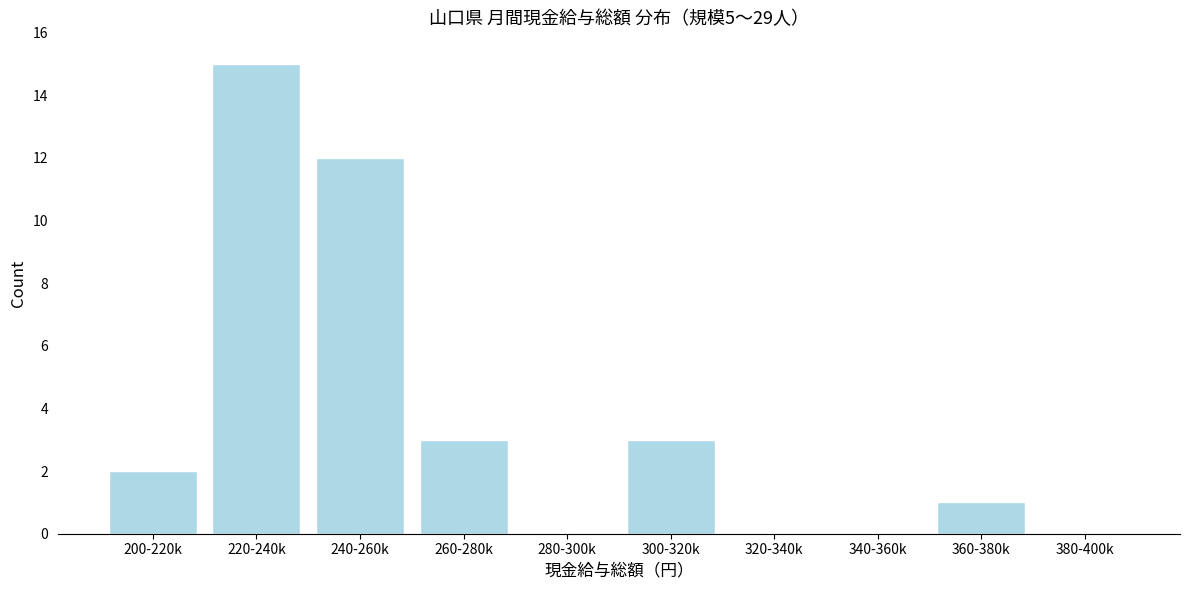

Reading left to right, extract all data points from this chart.

200-220k=2	220-240k=15	240-260k=12	260-280k=3	280-300k=0	300-320k=3	320-340k=0	340-360k=0	360-380k=1	380-400k=0